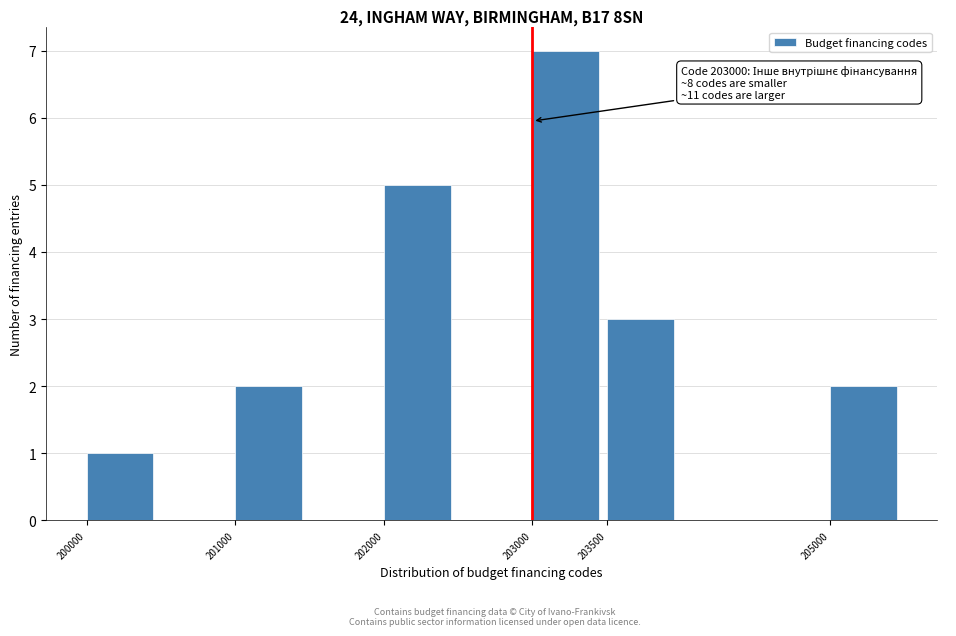

Reading left to right, transcribe all the data shown in this chart.

1	2	5	7	3	2